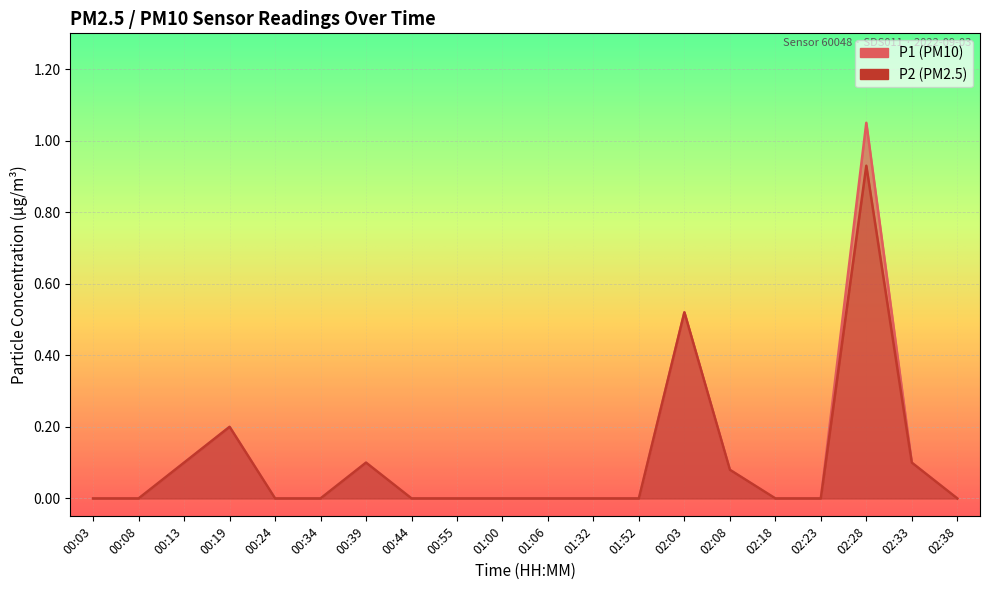

What are all the series names shown in the legend?

P1, P2